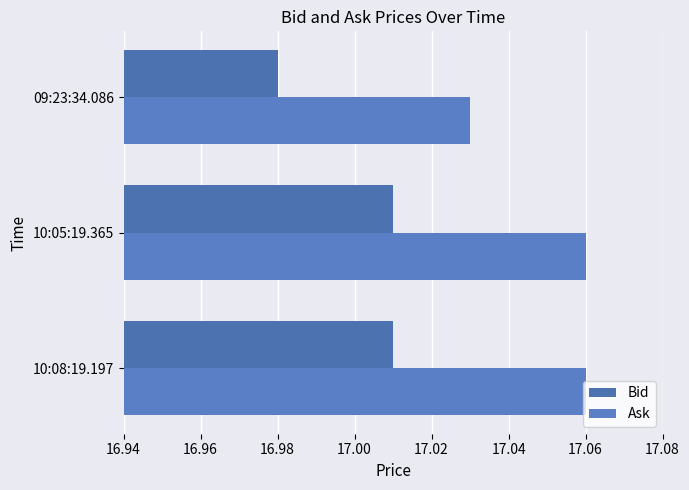

How many series are shown in this chart?

2